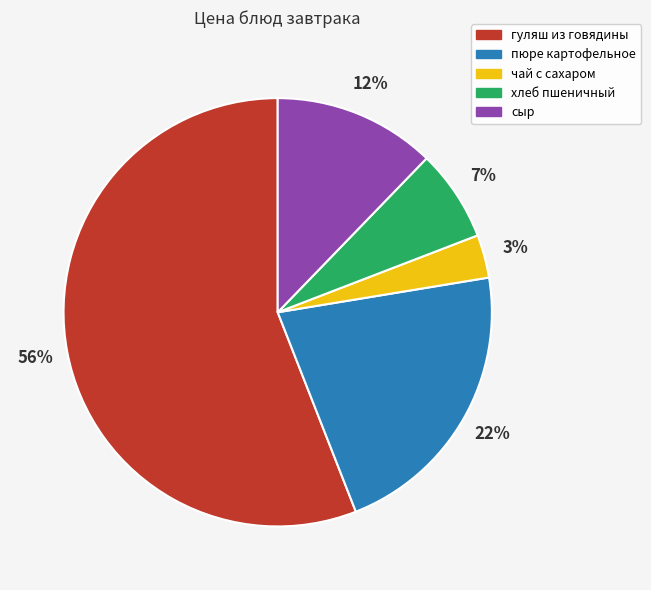

To the nearest percent, what portion does хлеб пшеничный represent?

7%